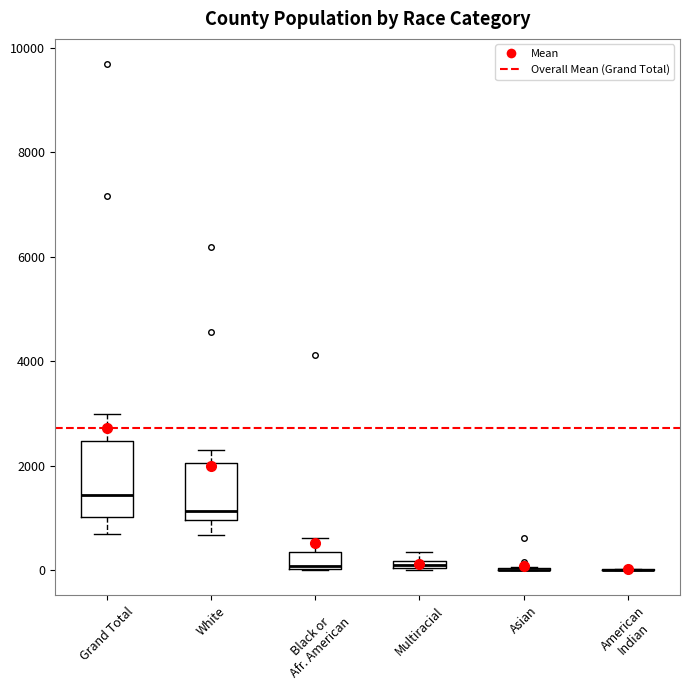

Which box is the tallest, from its lower edge to its upper edge?

Grand Total